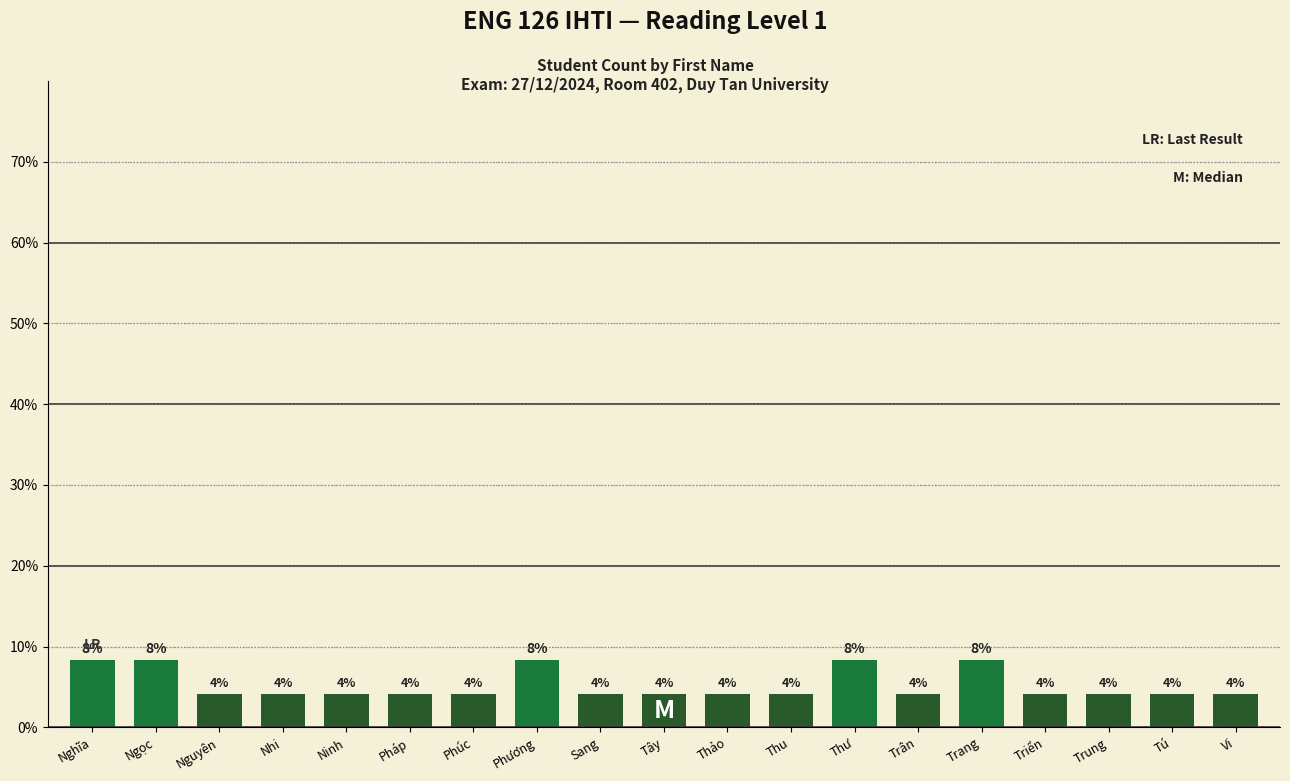

What is the change in value from Nghĩa to Trung?

-4.2